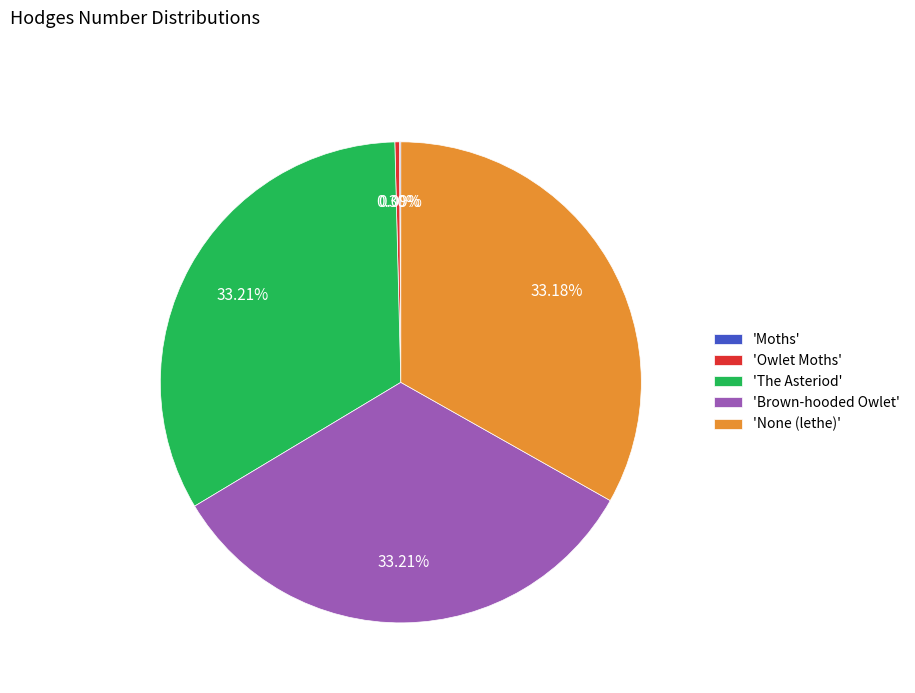

Is there any slice that represents more than half of the pie?

No